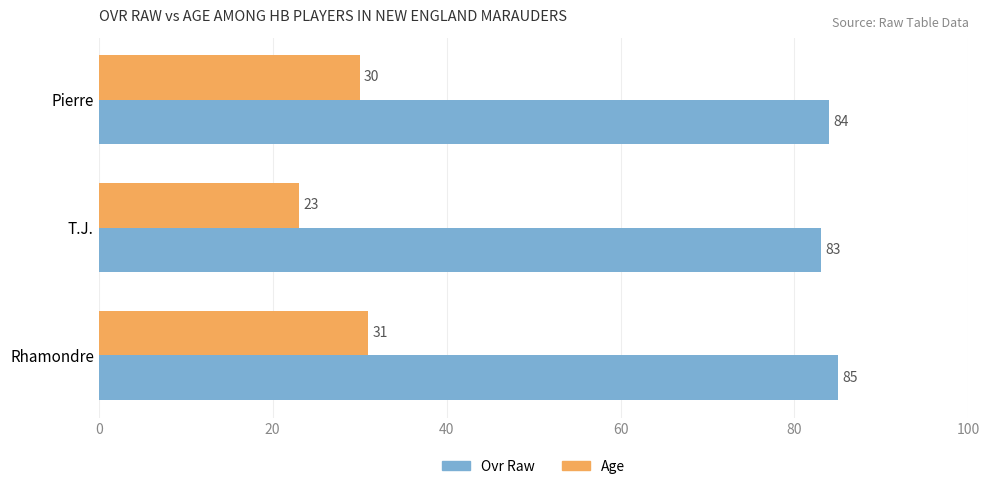

What is the difference between the highest and lowest values at Pierre?

54